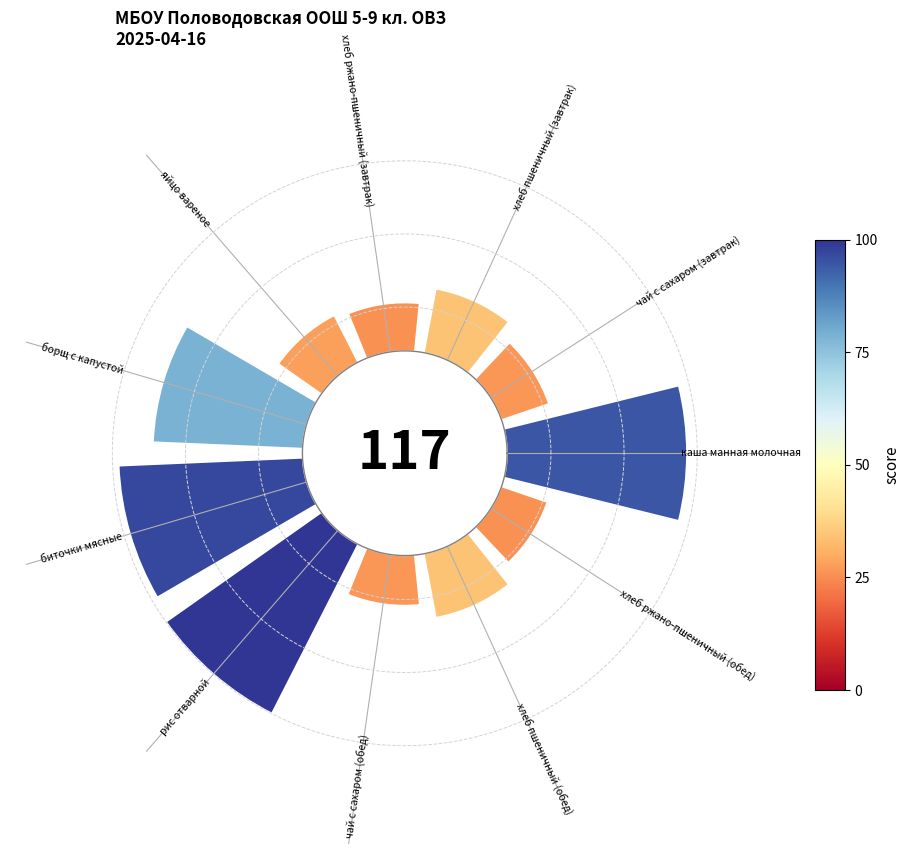

Does the chart contain any negative values?

No